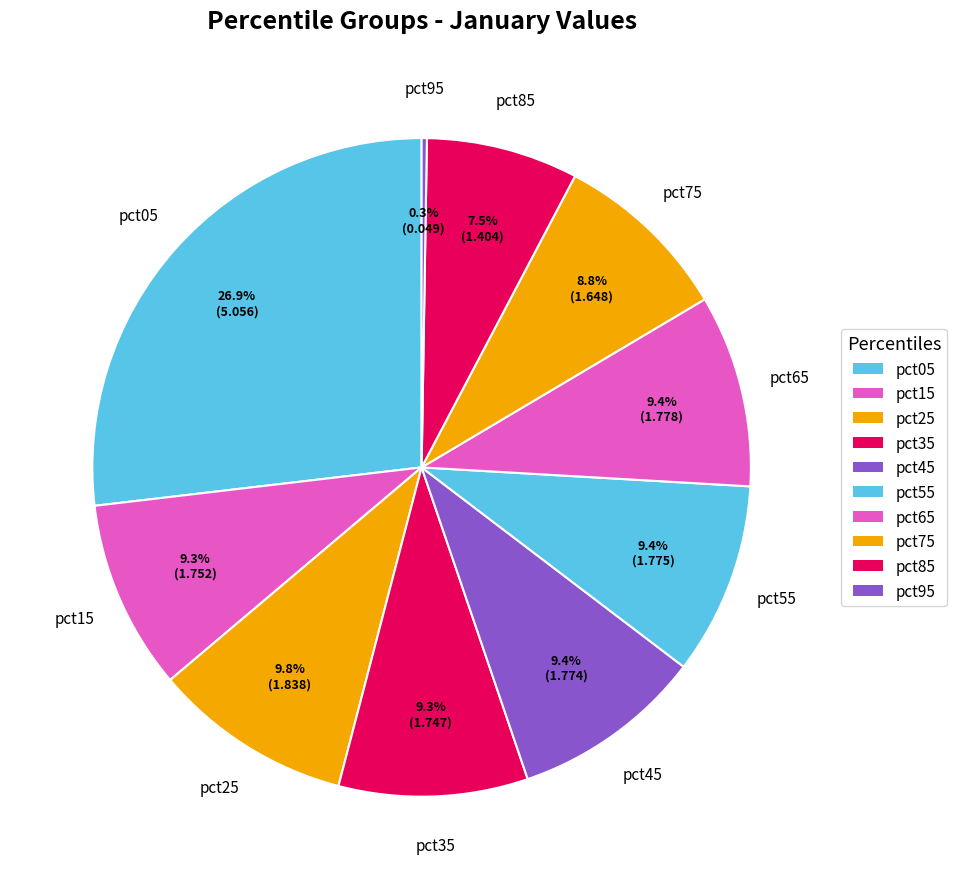

What percentage is the pct15 slice, to the nearest percent?

9%